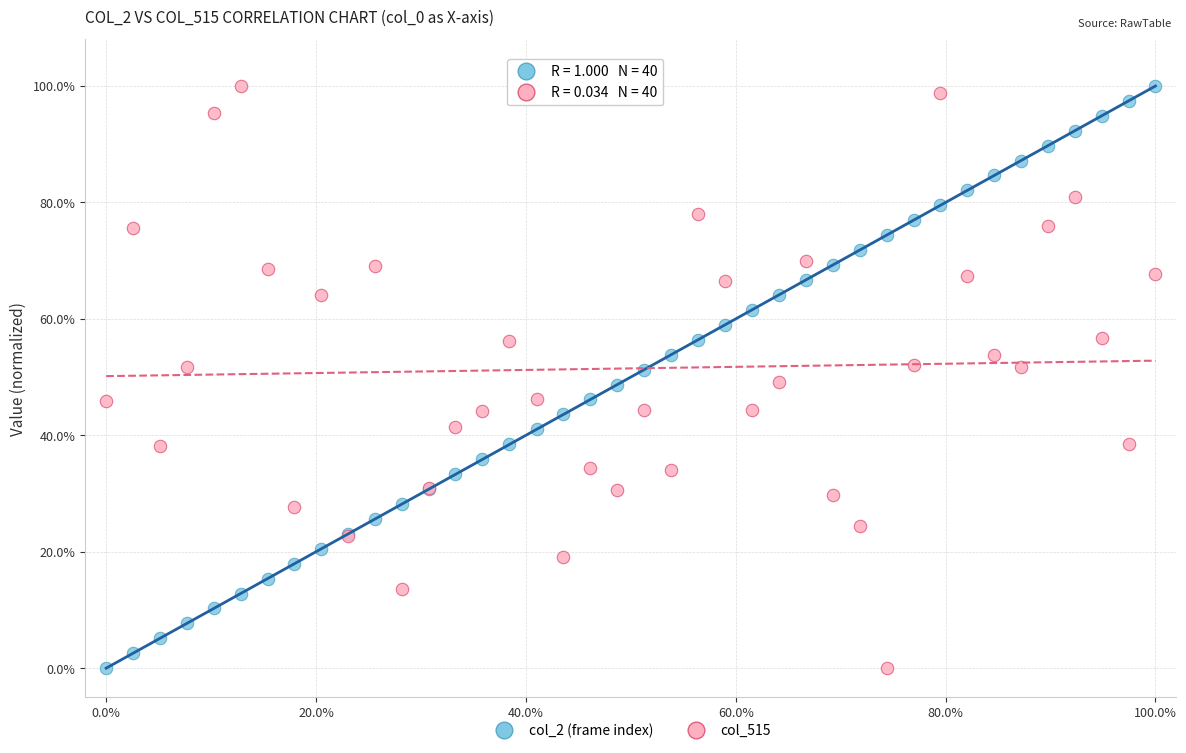

What is the X range (max minus min) for the scatter plot?

100.0